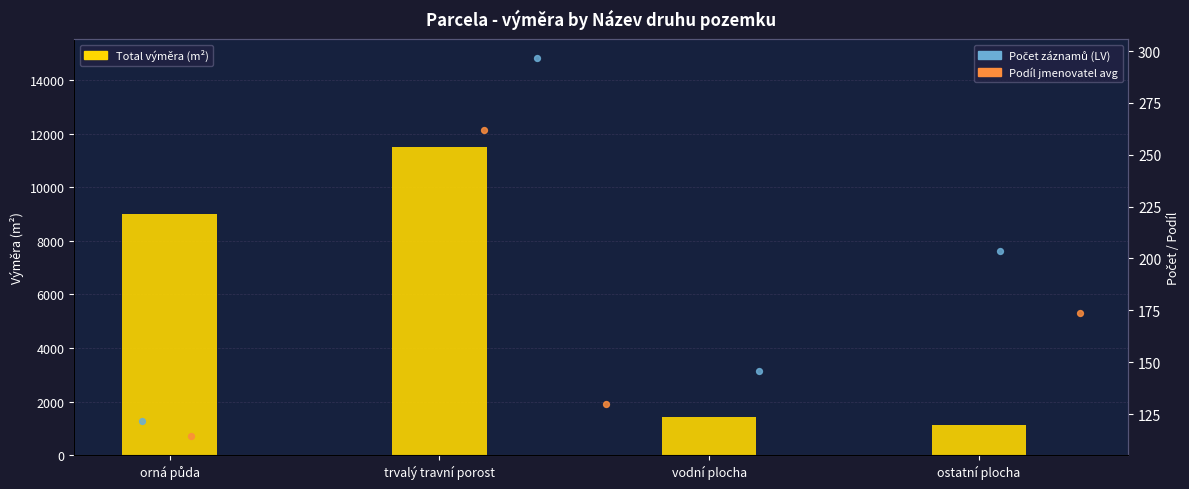

What is the total value across all series at ostatní plocha?

1491.5